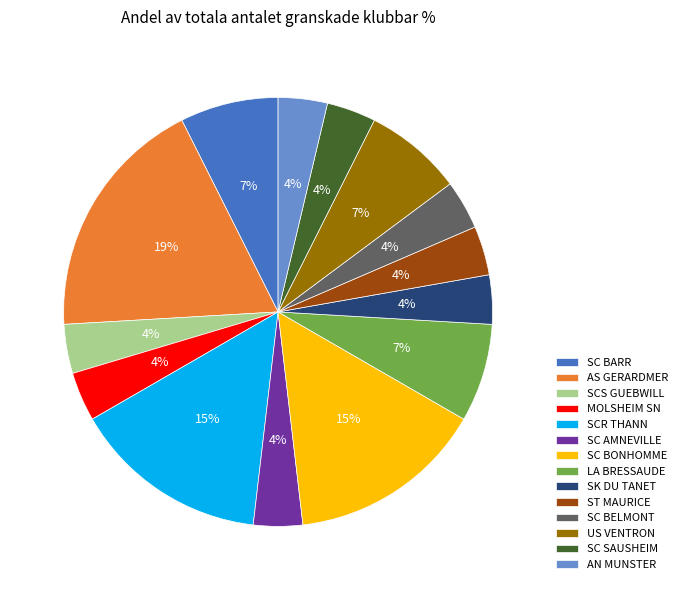

Between SC BONHOMME and AS GERARDMER, which is larger?

AS GERARDMER